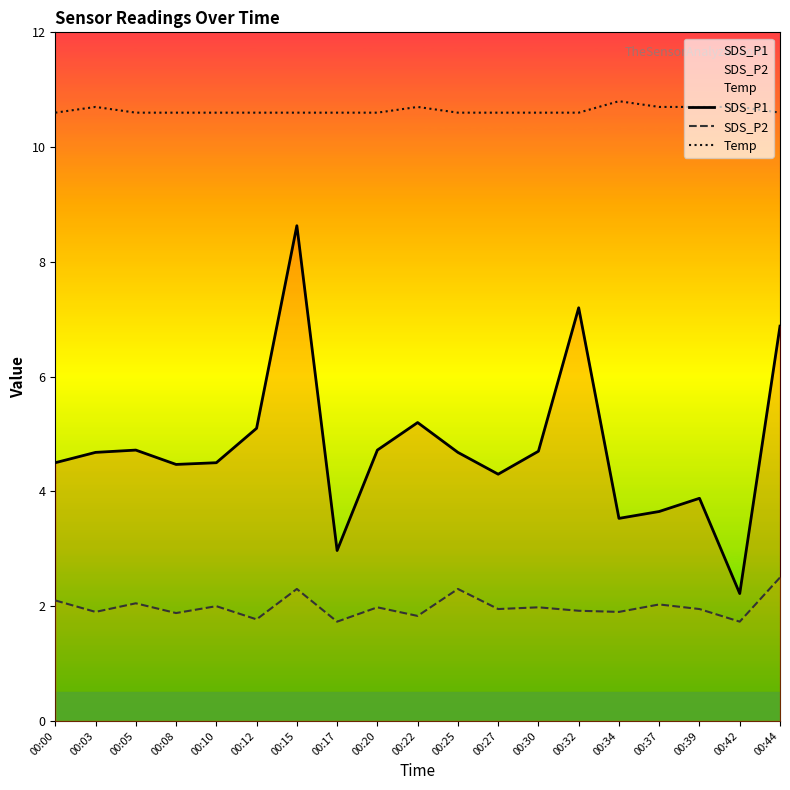

The value of SDS_P2 at 00:37 is 1.4. True or false?

False